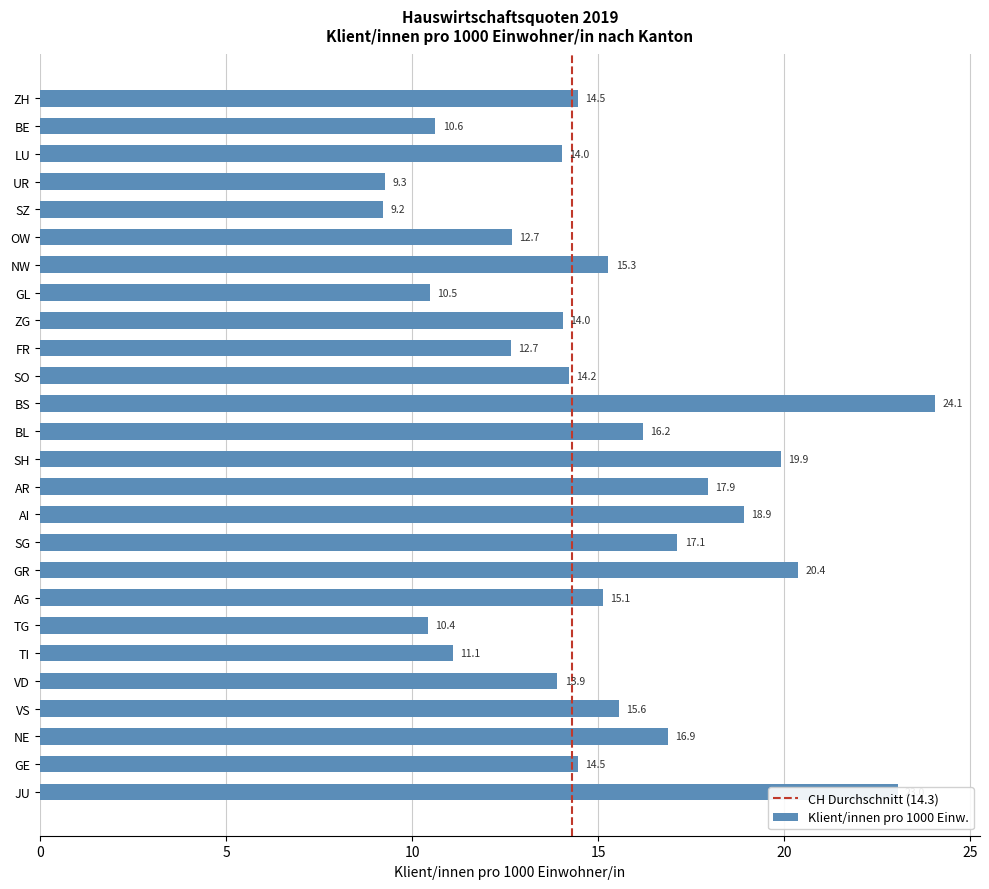

Where is the data nearest to the value 16?

BL